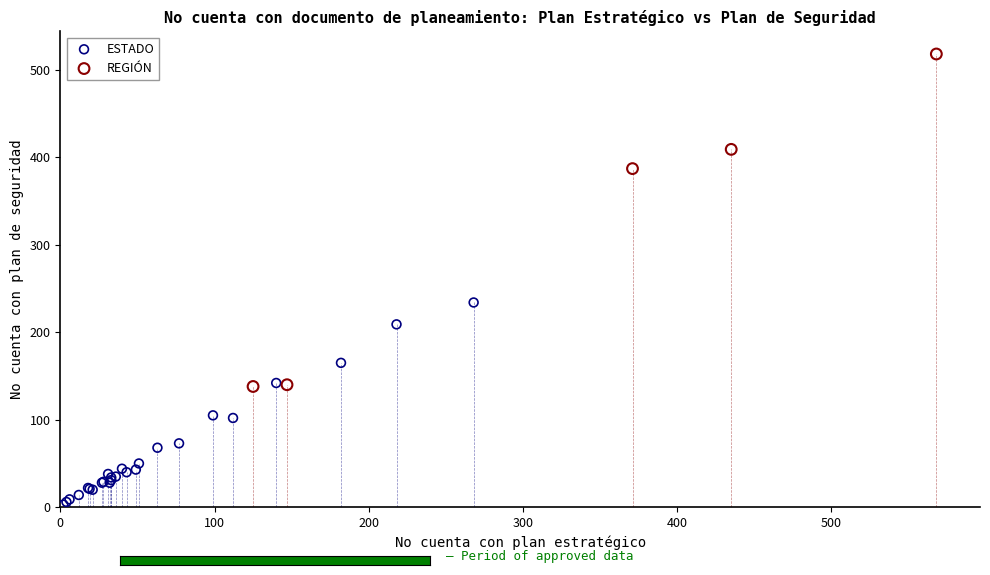

Which series reaches the minimum Y coordinate?

ESTADO